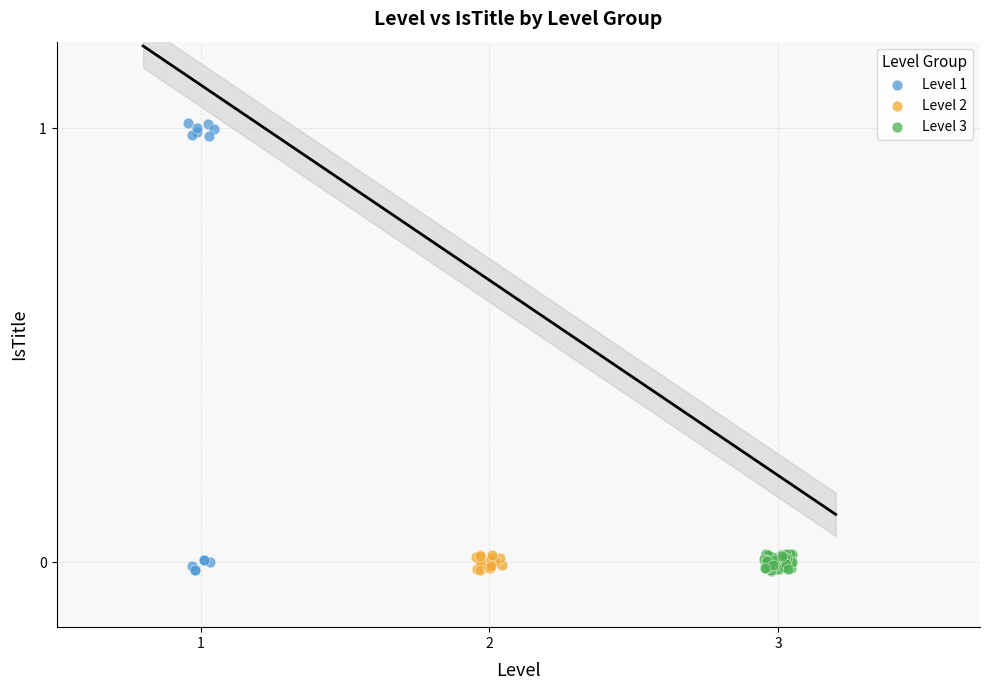

Which series has the largest Y range (max minus min)?

Level 1